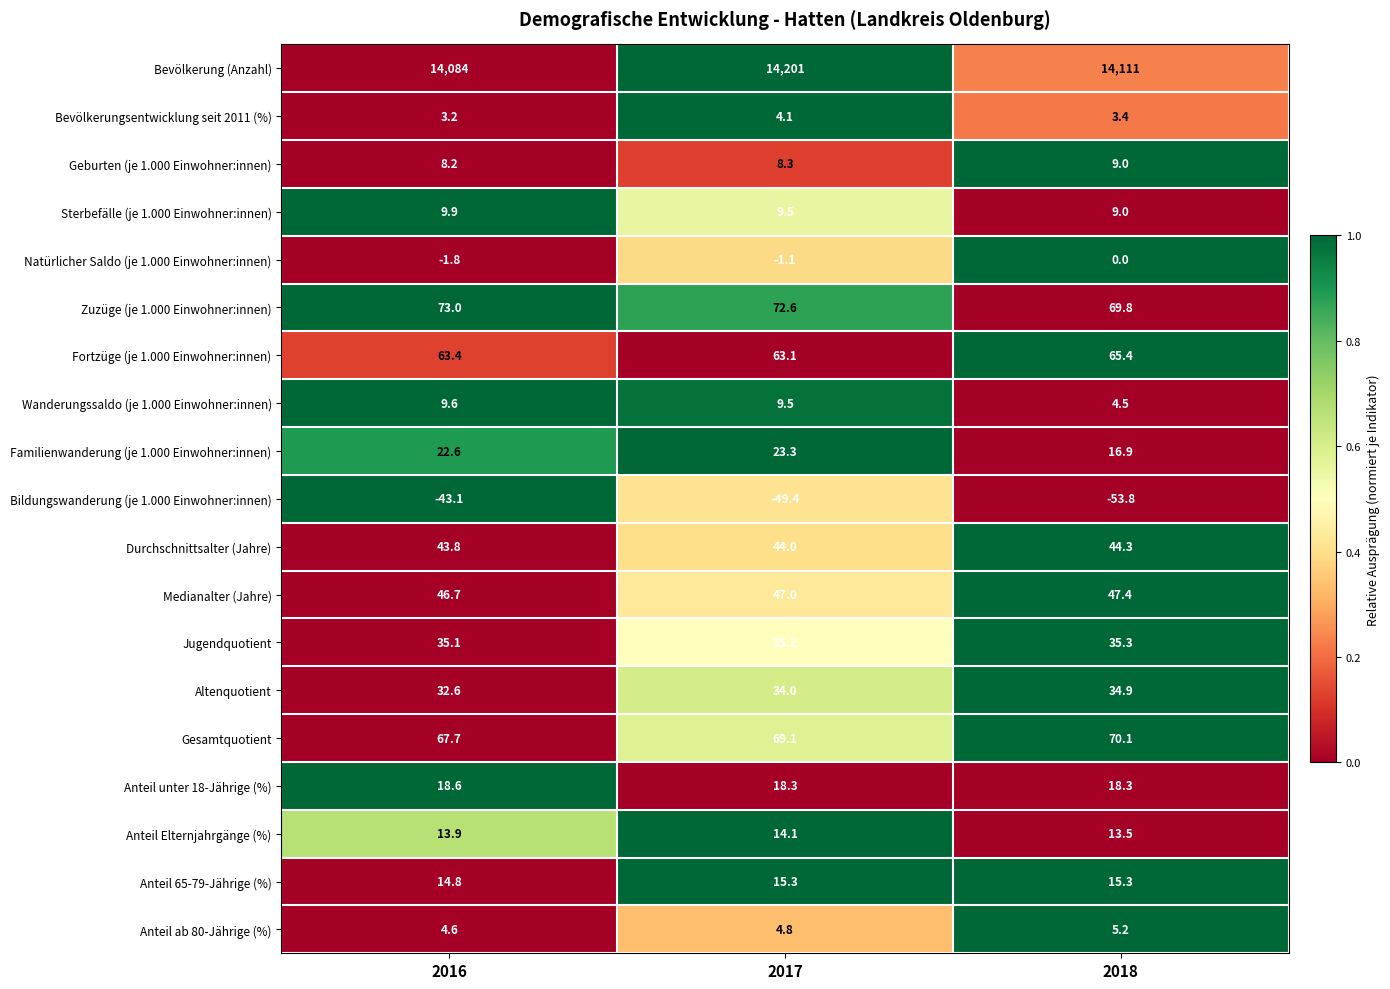

Read the Gesamtquotient value at 2017.

69.1